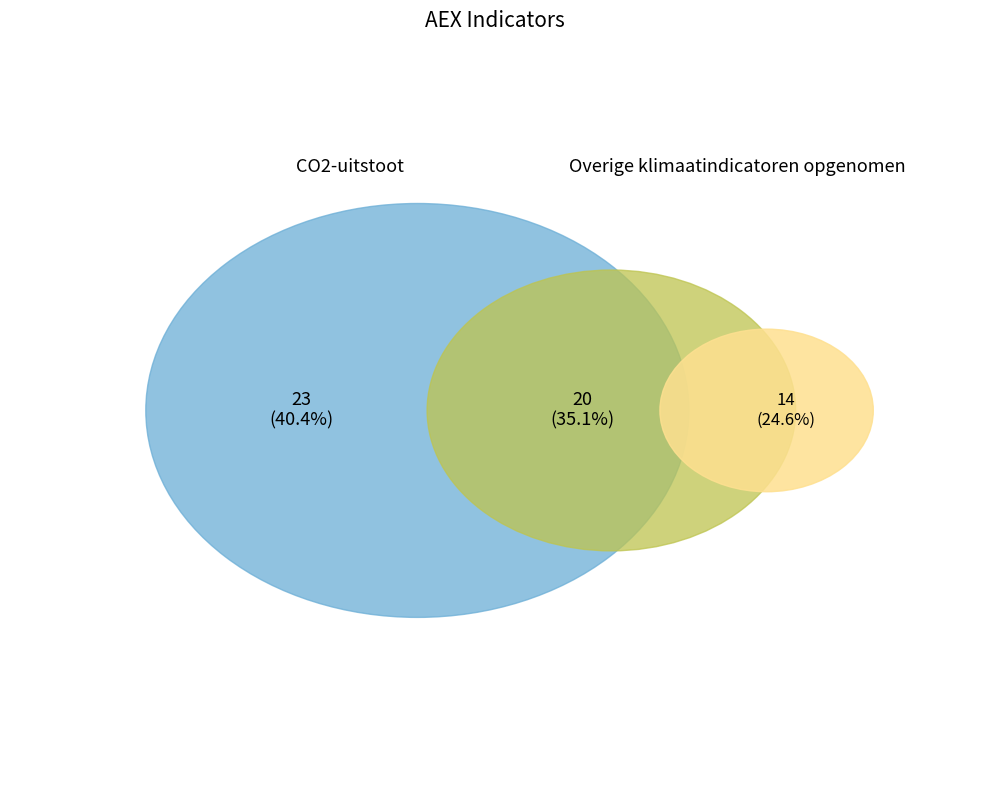

What percentage is NOT represented by CO2-uitstoot?

59.6%